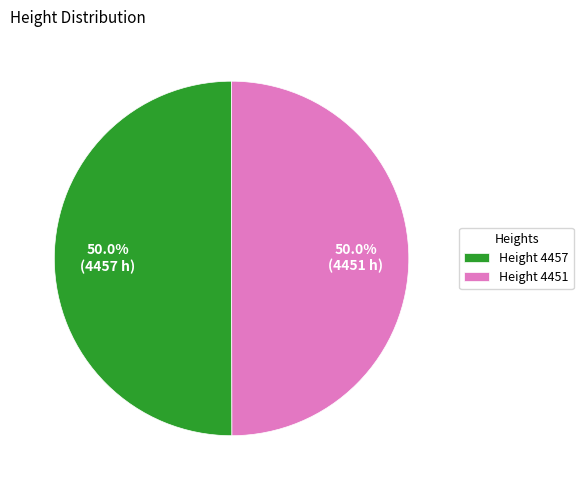

Is the sum of Height 4457 and Height 4451 greater than half?

Yes